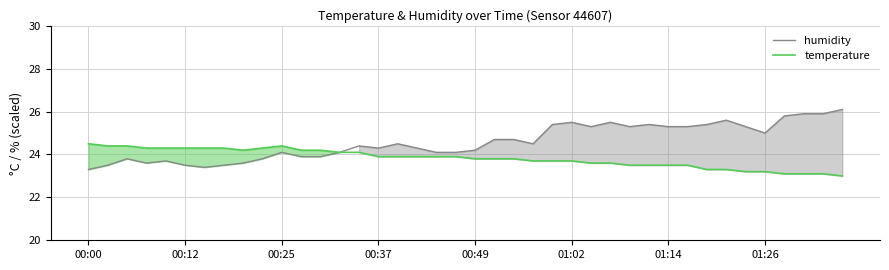

What is the maximum value for temperature?

24.5